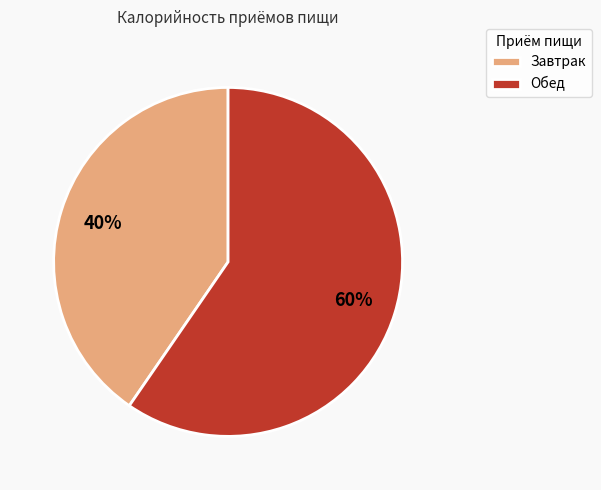

Which has a higher value, Обед or Завтрак?

Обед